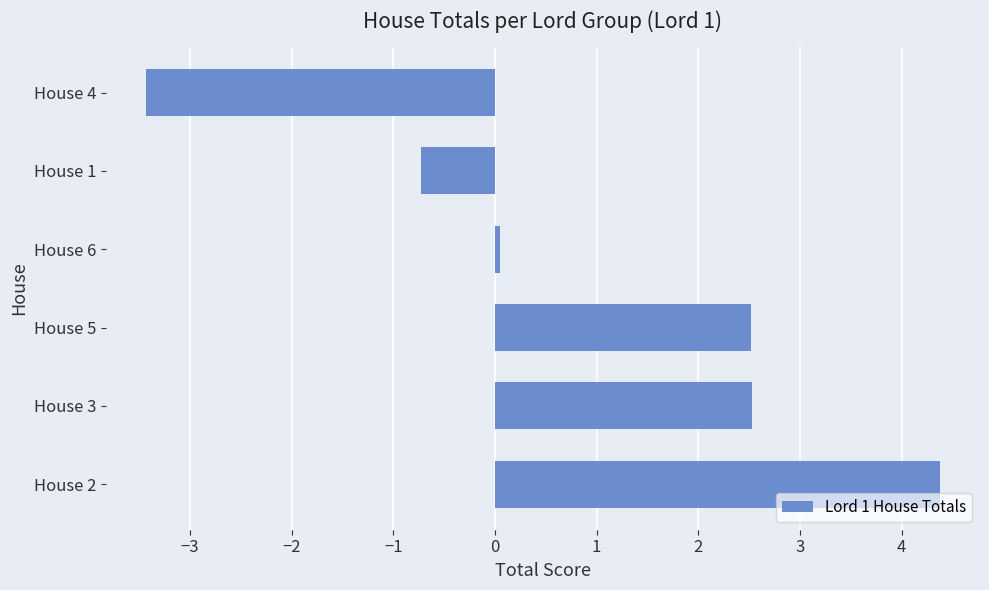

True or false: the data shows 4.4 at House 2.

True